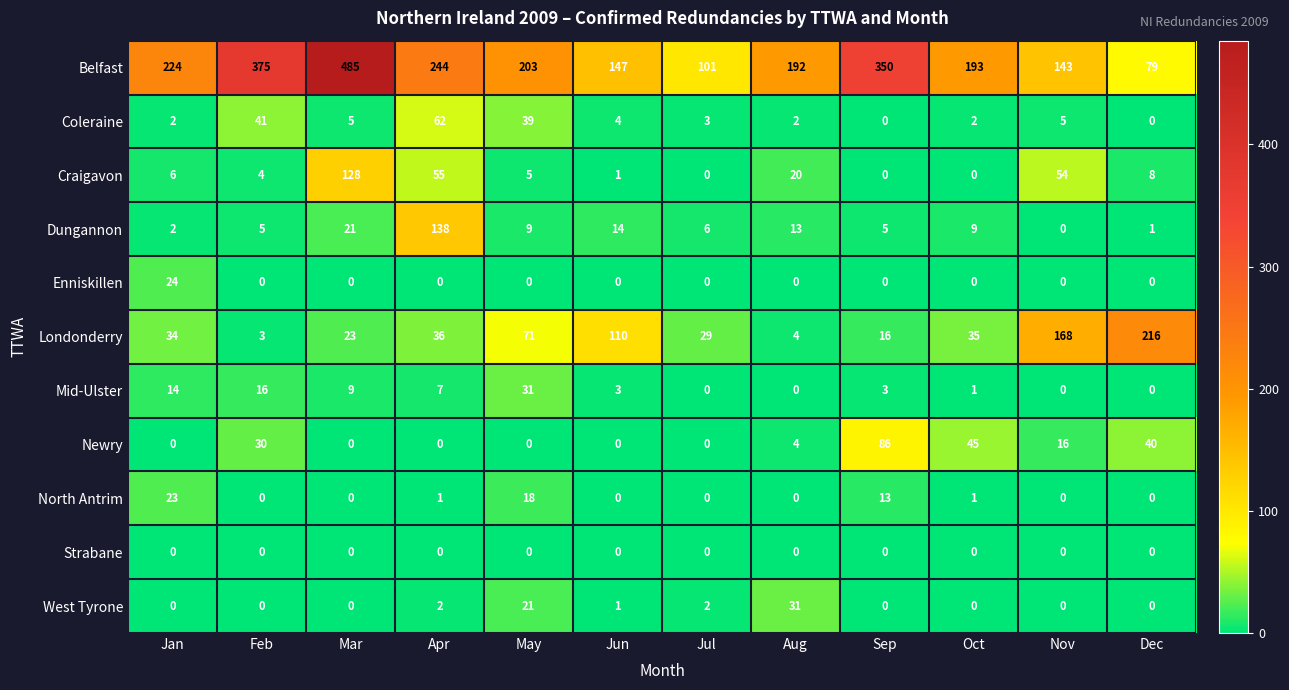

What is the sum of all Belfast values?

2736